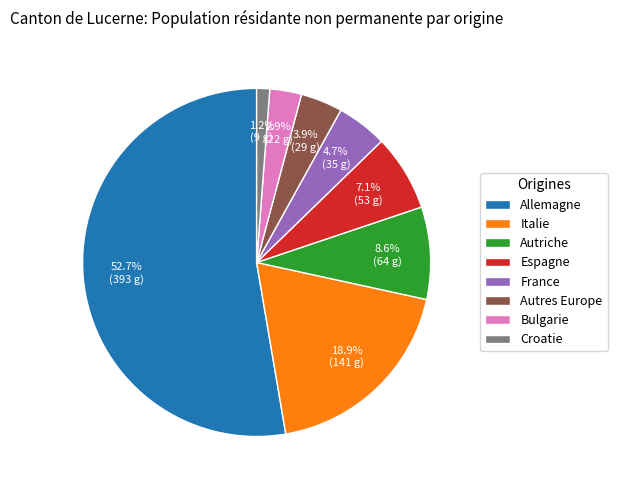

Rank the categories by value from highest to lowest.

Allemagne, Italie, Autriche, Espagne, France, Autres Europe, Bulgarie, Croatie